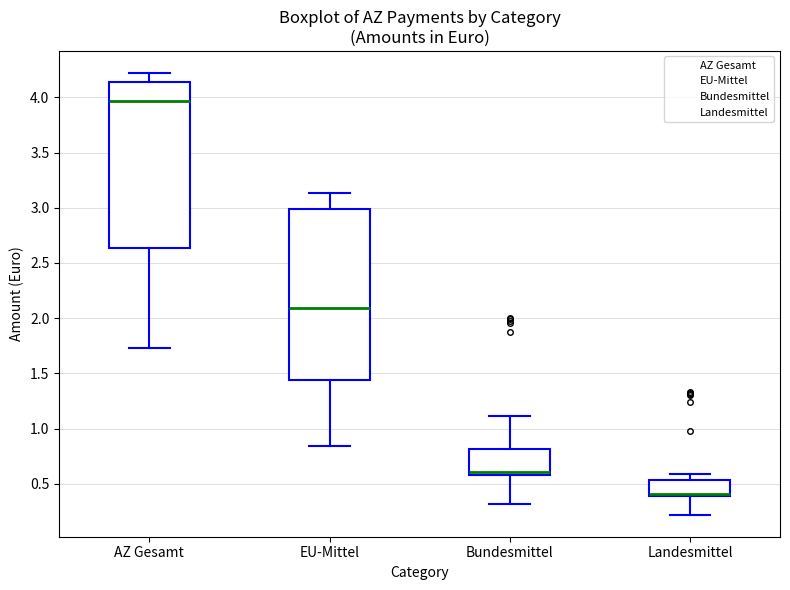

Where is the upper edge of the box for AZ Gesamt on the y-axis? The values are not printed on the chart, so give them approximately, as read against the axis.

4.15